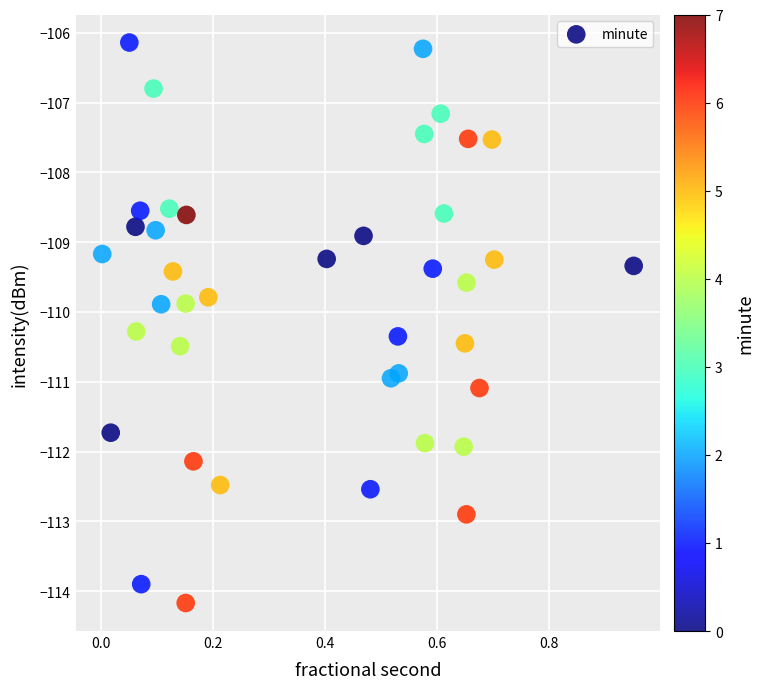

What is the range of Y values (max minus min)?

8.0